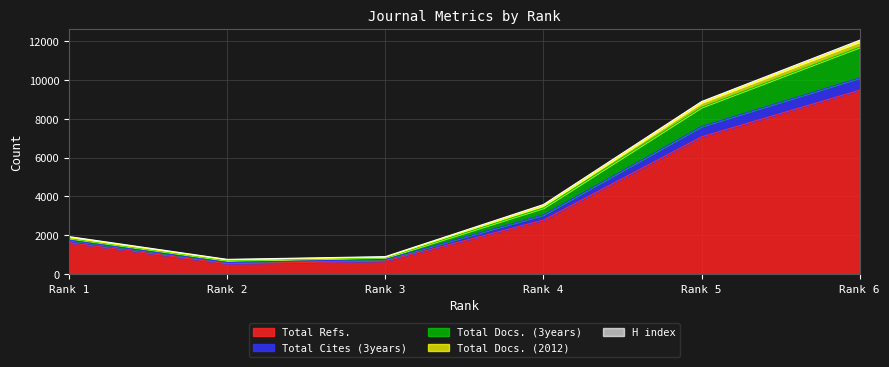

True or false: Total Refs. and Total Docs. (2012) intersect in this chart.

False